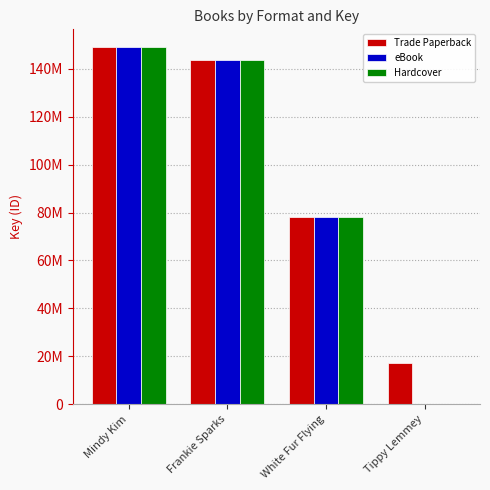

At which label does Hardcover reach its minimum?

Tippy Lemmey